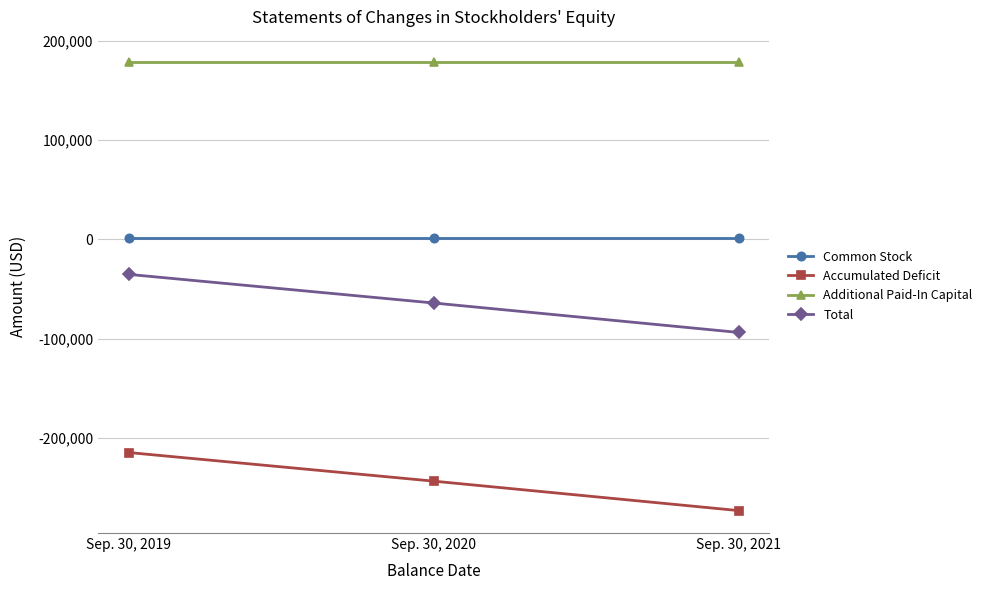

Reading right to left, what are all the values shown in this chart?

Common Stock: Sep. 30, 2021=985	Sep. 30, 2020=985	Sep. 30, 2019=985
Accumulated Deficit: Sep. 30, 2021=-273212	Sep. 30, 2020=-243556	Sep. 30, 2019=-214729
Additional Paid-In Capital: Sep. 30, 2021=178395	Sep. 30, 2020=178395	Sep. 30, 2019=178395
Total: Sep. 30, 2021=-93832	Sep. 30, 2020=-64176	Sep. 30, 2019=-35349